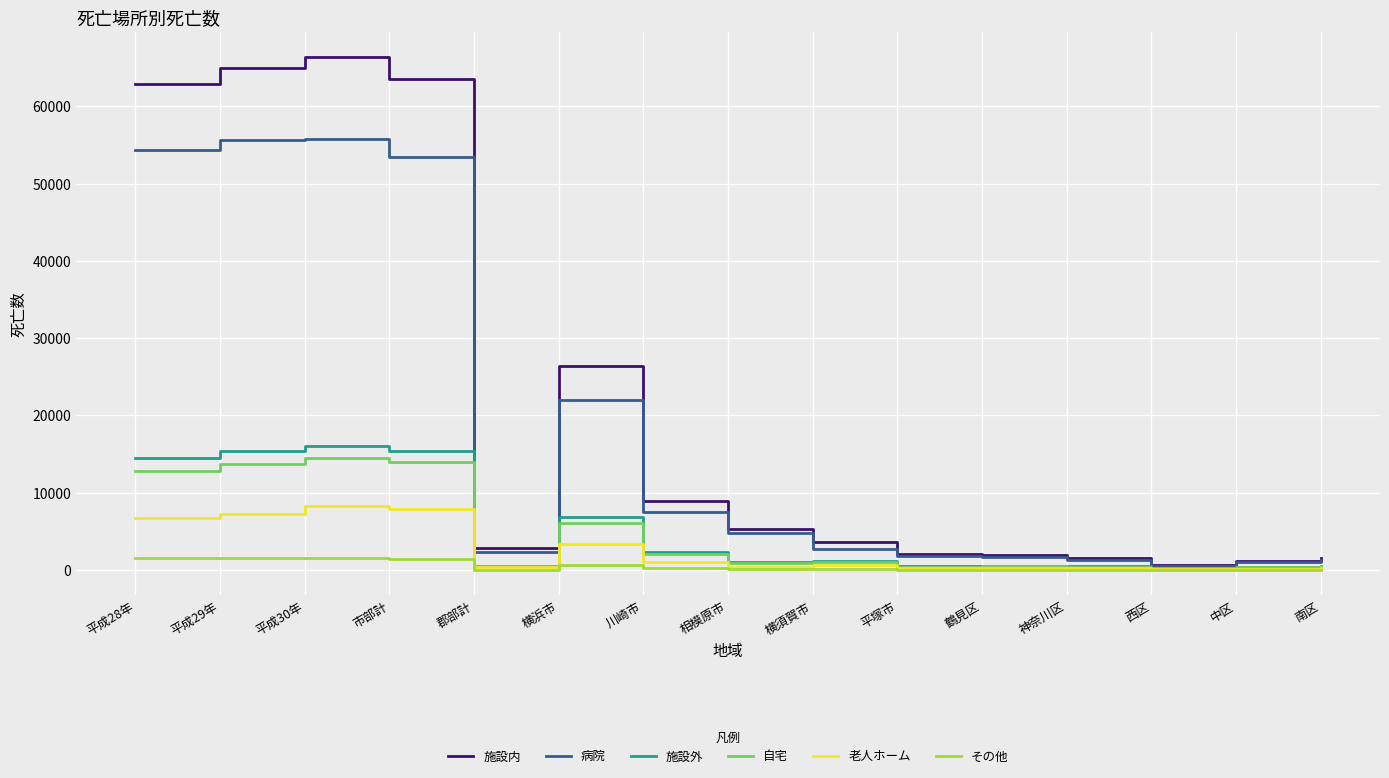

Is this an area chart (filled region under the line)?

No